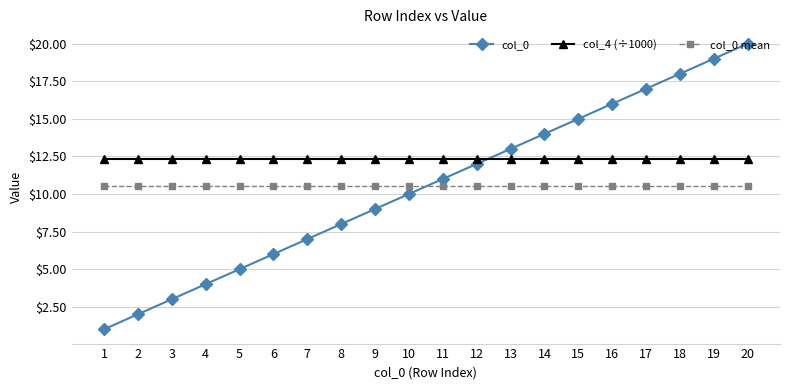

What is the sum of the col_0 mean values at 18 and 5?

21.0